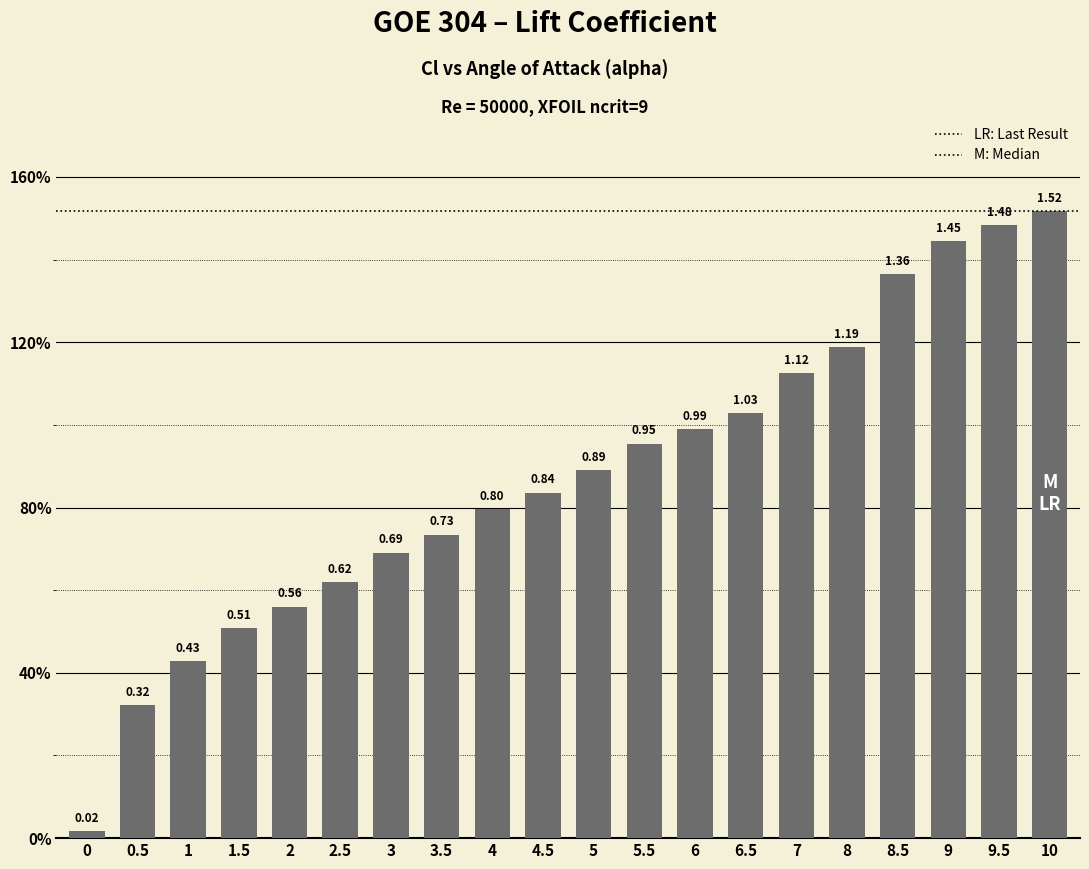

Does the chart contain any negative values?

No